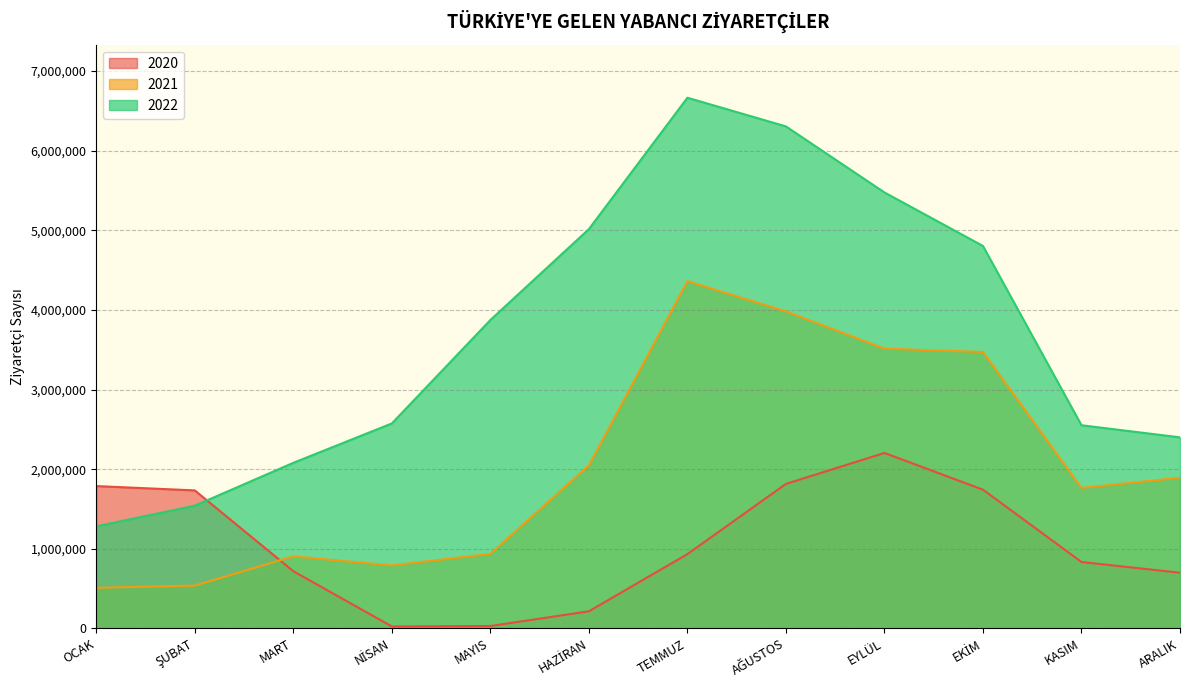

After their last crossing, which series has the higher values: 2021 or 2020?

2021